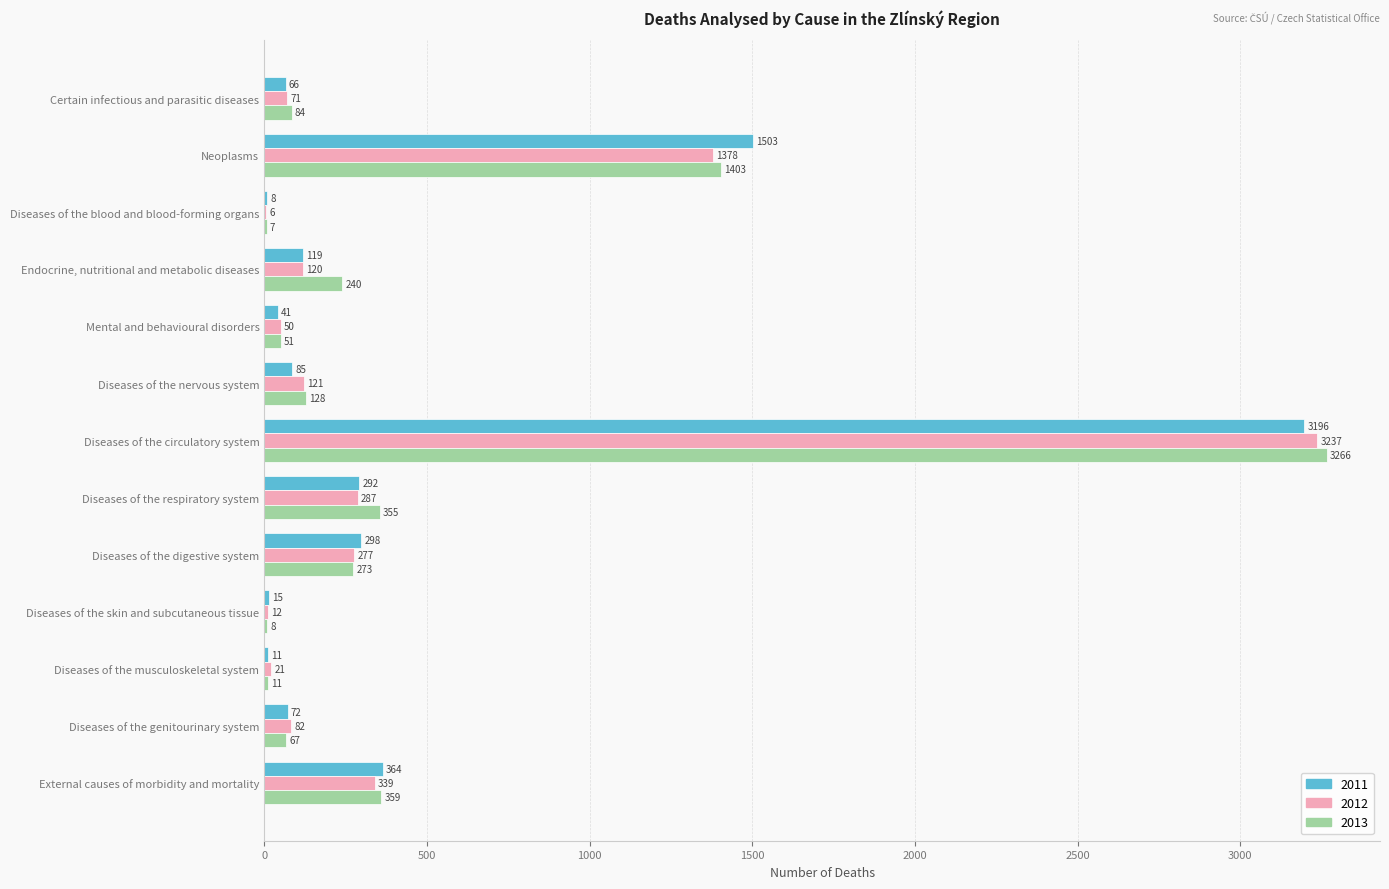

At which category is the sum across all series the highest?

Diseases of the circulatory system